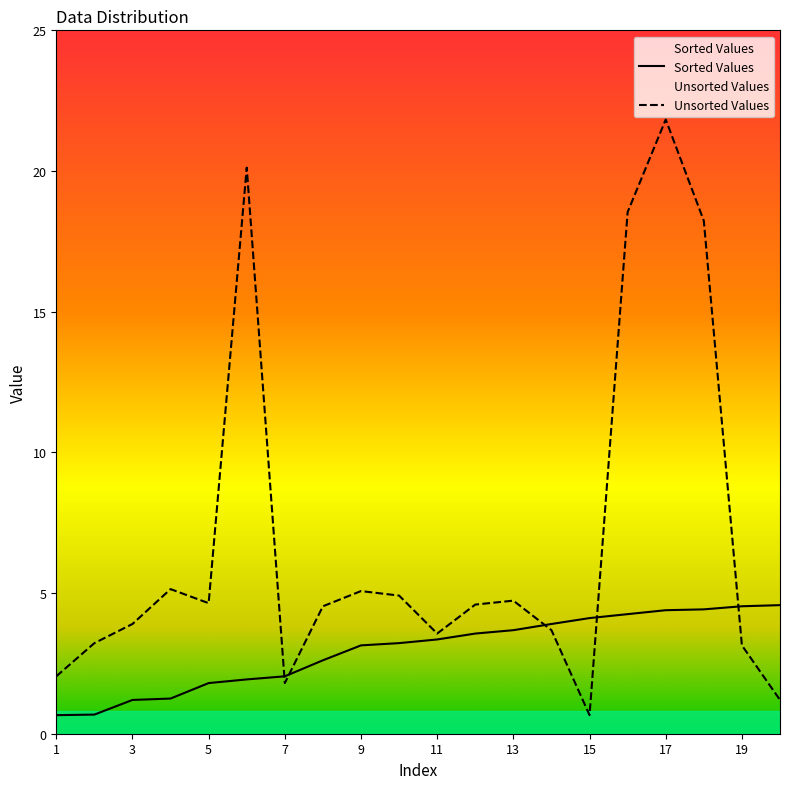

Is this an area chart (filled region under the line)?

No